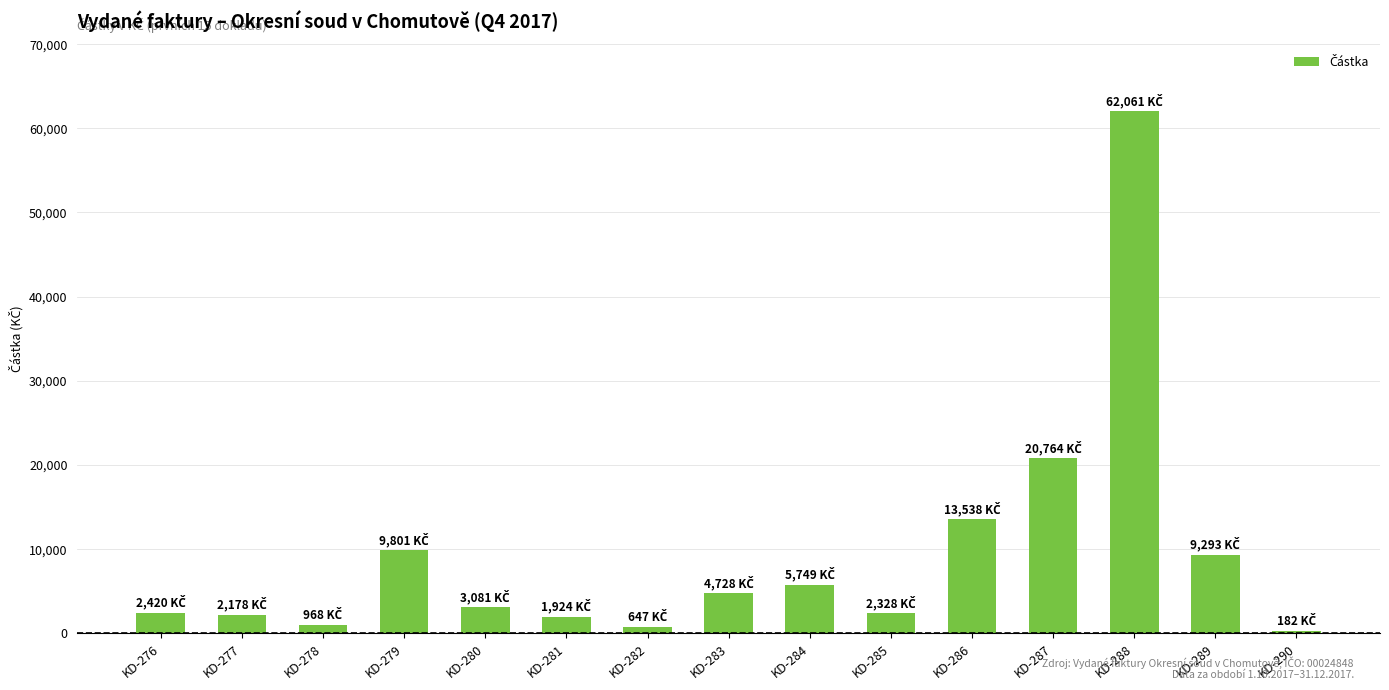

What is the change in value from KD-286 to KD-290?

-13356.2